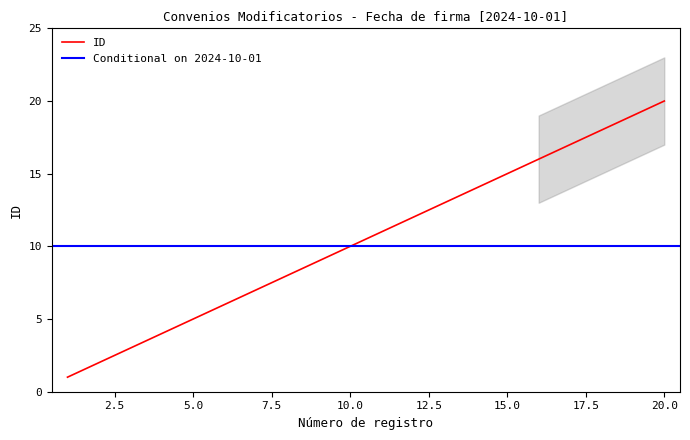

What is the highest value of the ID series?

20